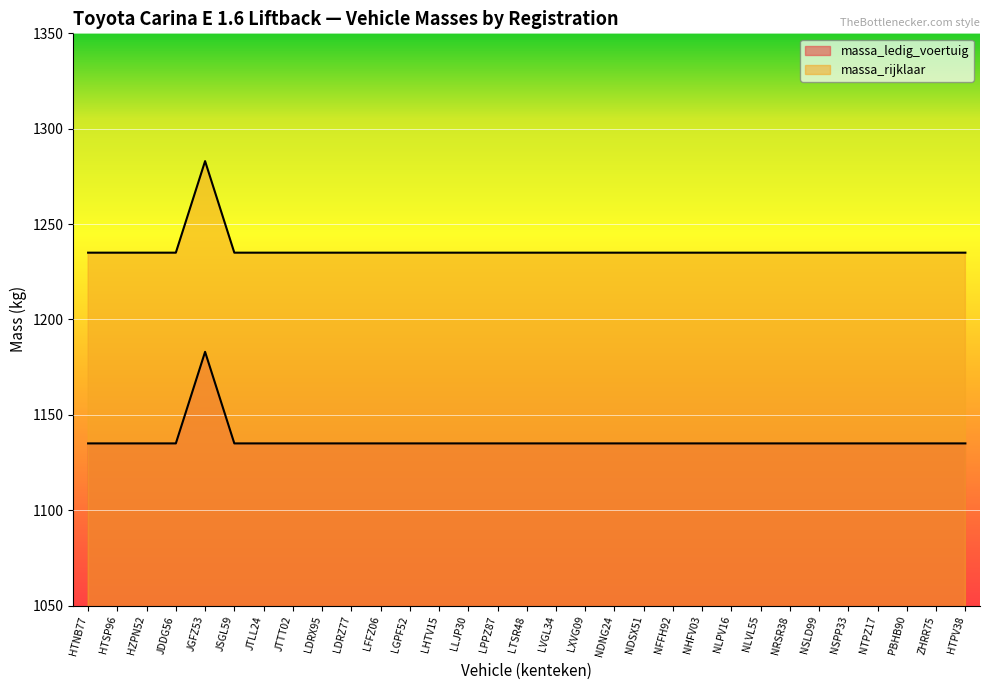

How many lines are shown in the chart?

2